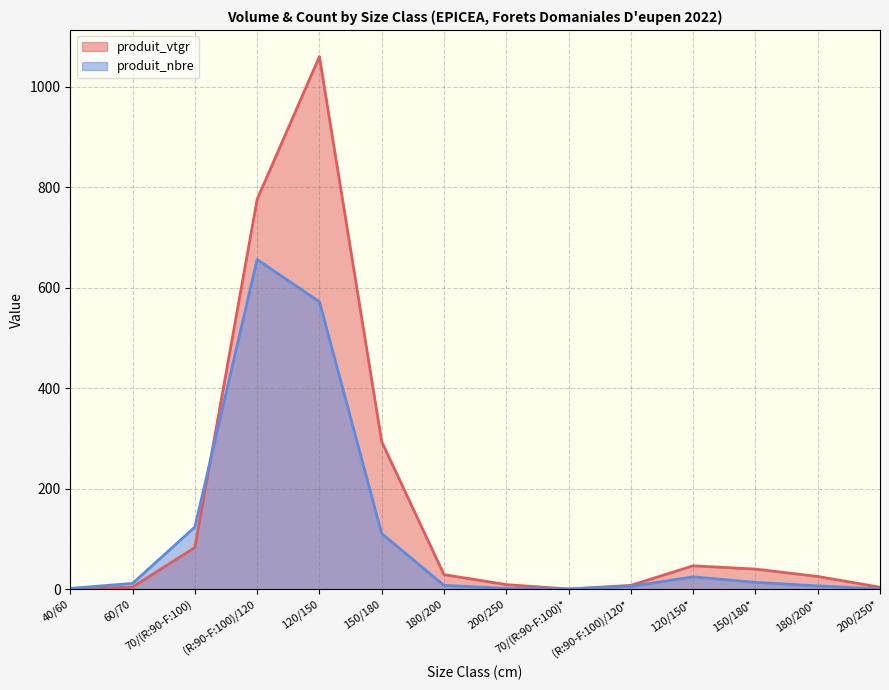

At which category does produit_nbre reach its first local peak?

(R:90-F:100)/120